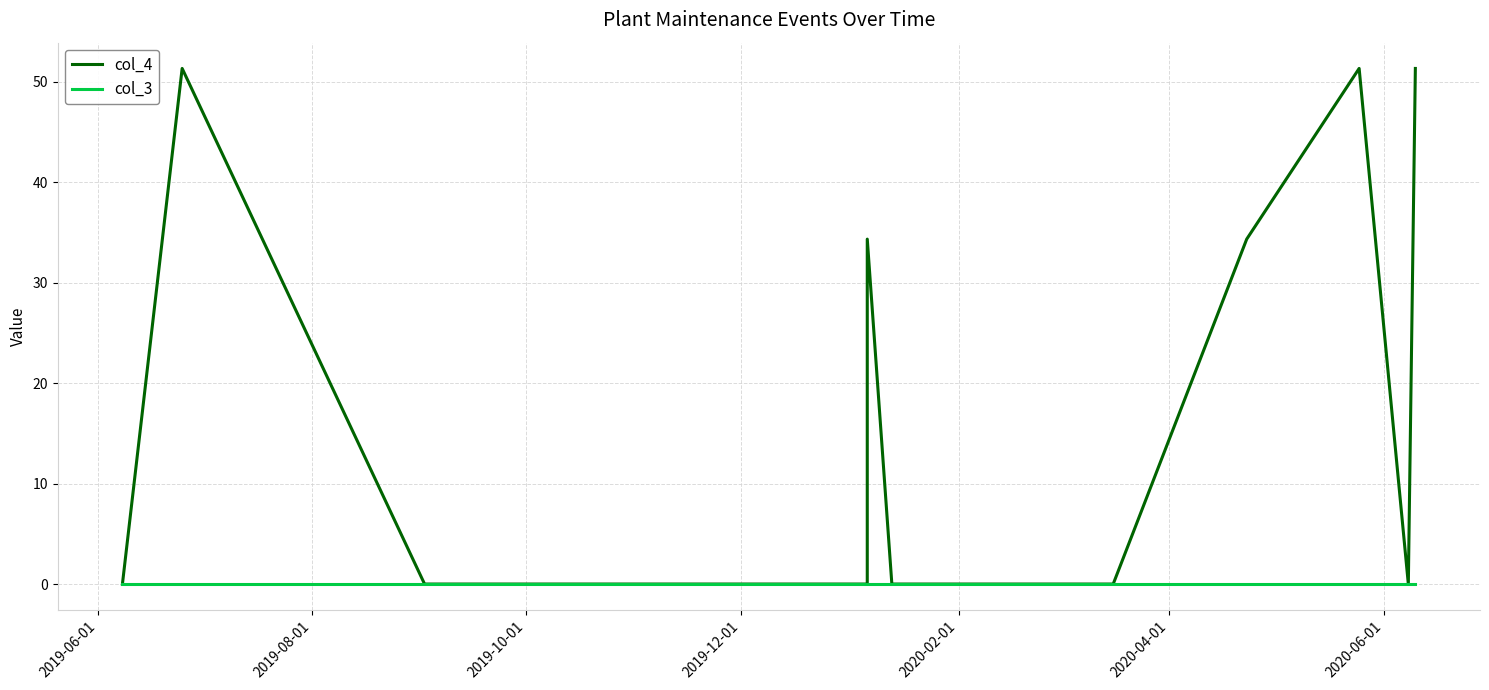

List the series in order of their overall mean, lowest first.

col_3, col_4